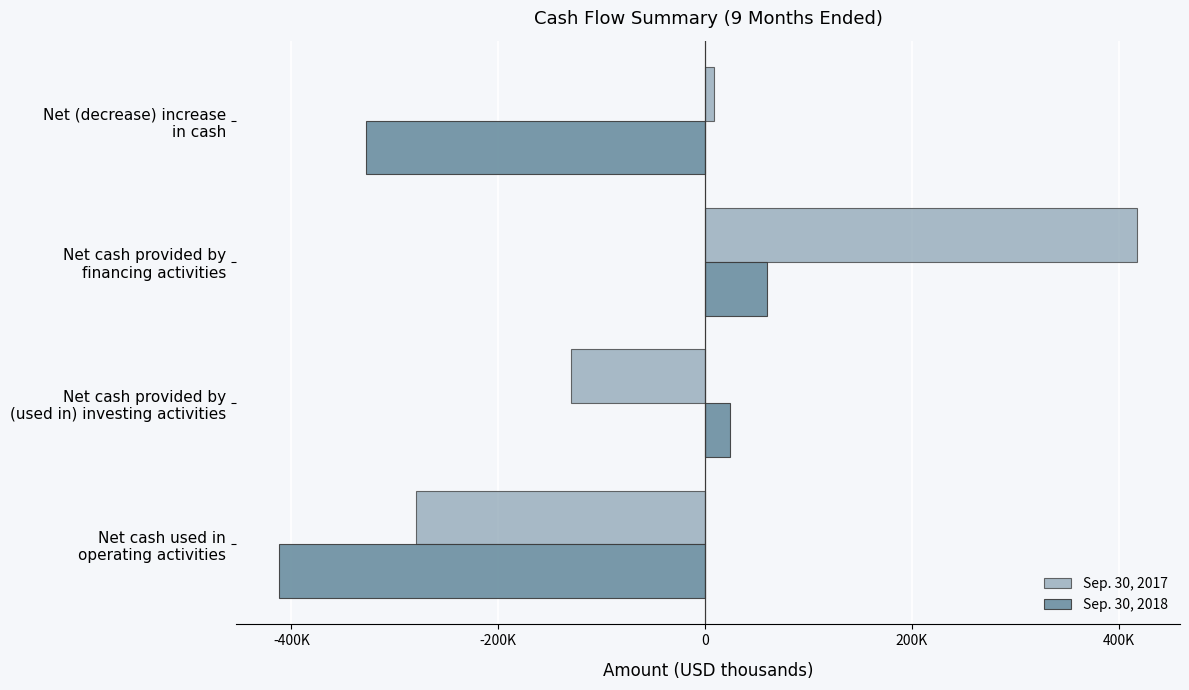

What are all the series names shown in the legend?

Sep. 30, 2017, Sep. 30, 2018